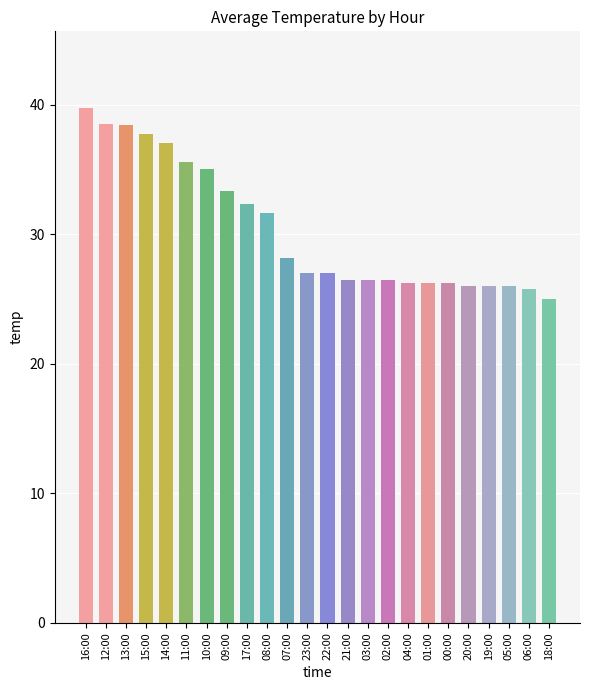

What is the greatest value displayed?

39.7